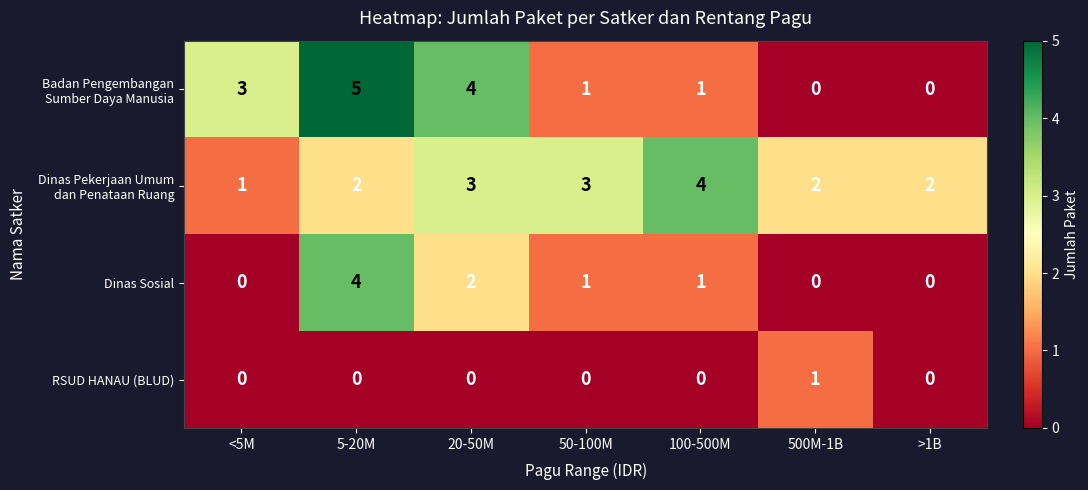

What is the difference between the maximum and minimum values in the Dinas Sosial series?

4